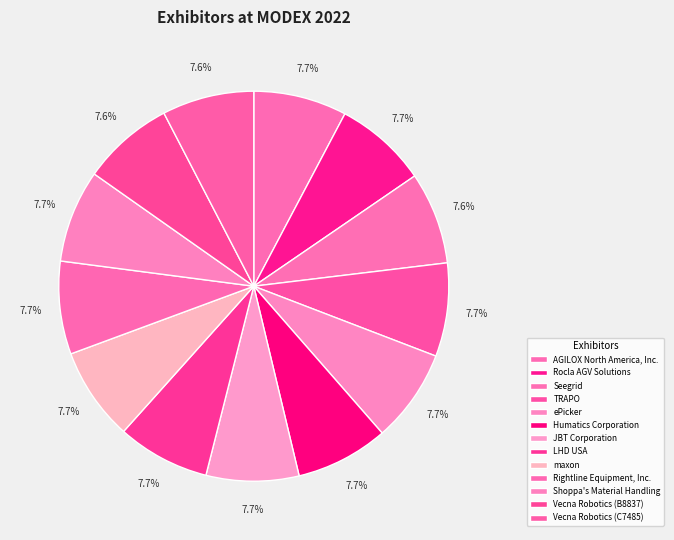

What is the ratio of the value at JBT Corporation to the value at TRAPO?

1.0